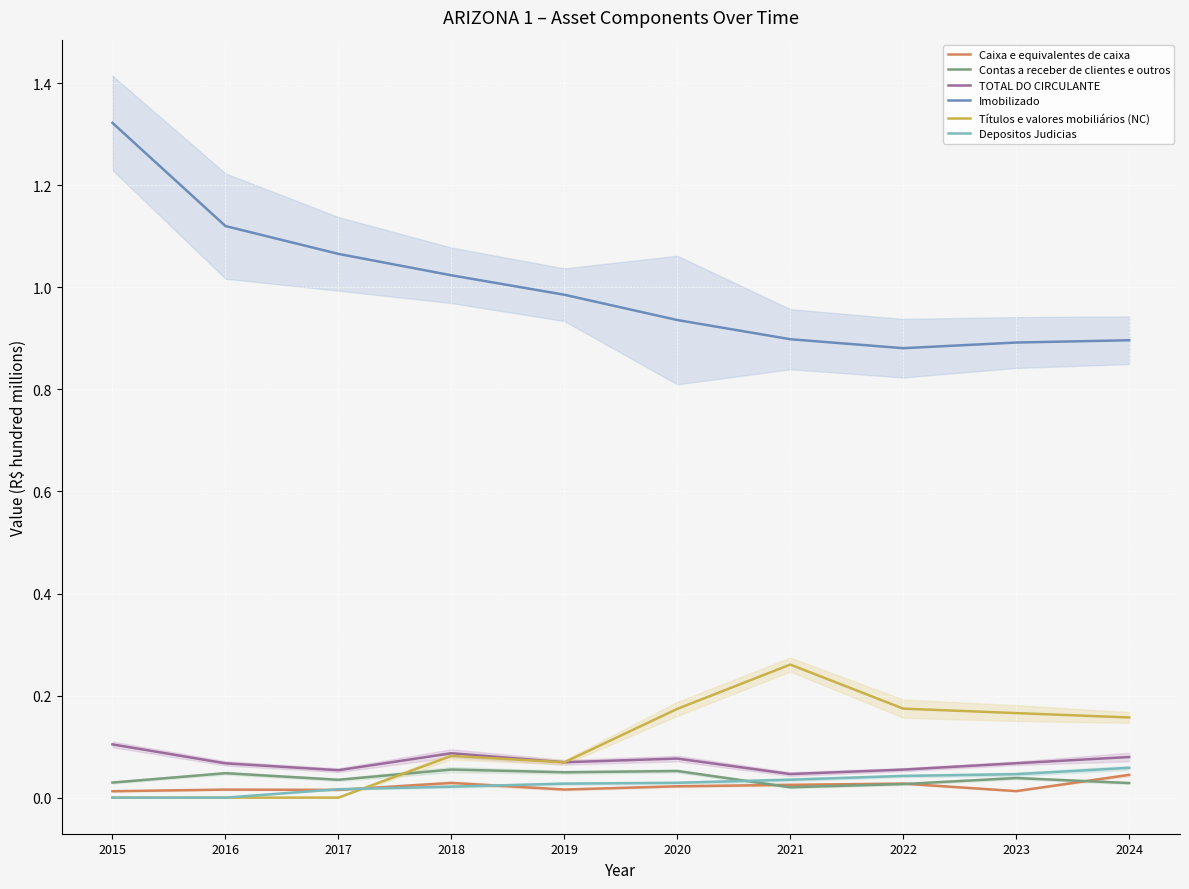

At which category is the sum across all series the highest?

2015